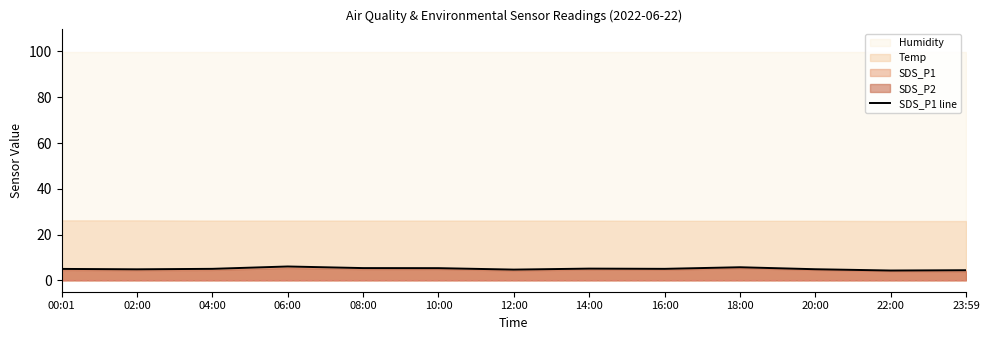

Rank the categories by value from lowest to highest.

22:00, 23:59, 12:00, 02:00, 20:00, 00:01, 04:00, 16:00, 14:00, 10:00, 08:00, 18:00, 06:00